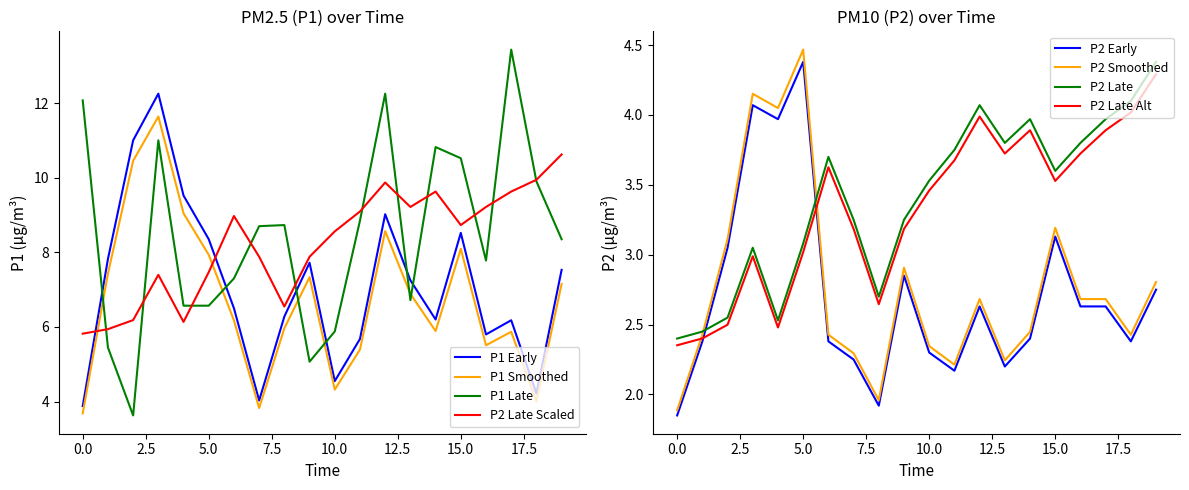

Reading left to right, extract all data points from this chart.

P1: 3.9	7.8	11.0	12.2	9.5	8.3	6.5	4.0	6.3	7.7	4.5	5.7	9.0	7.2	6.2	8.5	5.8	6.2	4.2	7.5
P2: 1.9	2.4	3.0	4.1	4.0	4.4	2.4	2.2	1.9	2.9	2.3	2.2	2.6	2.2	2.4	3.1	2.6	2.6	2.4	2.8